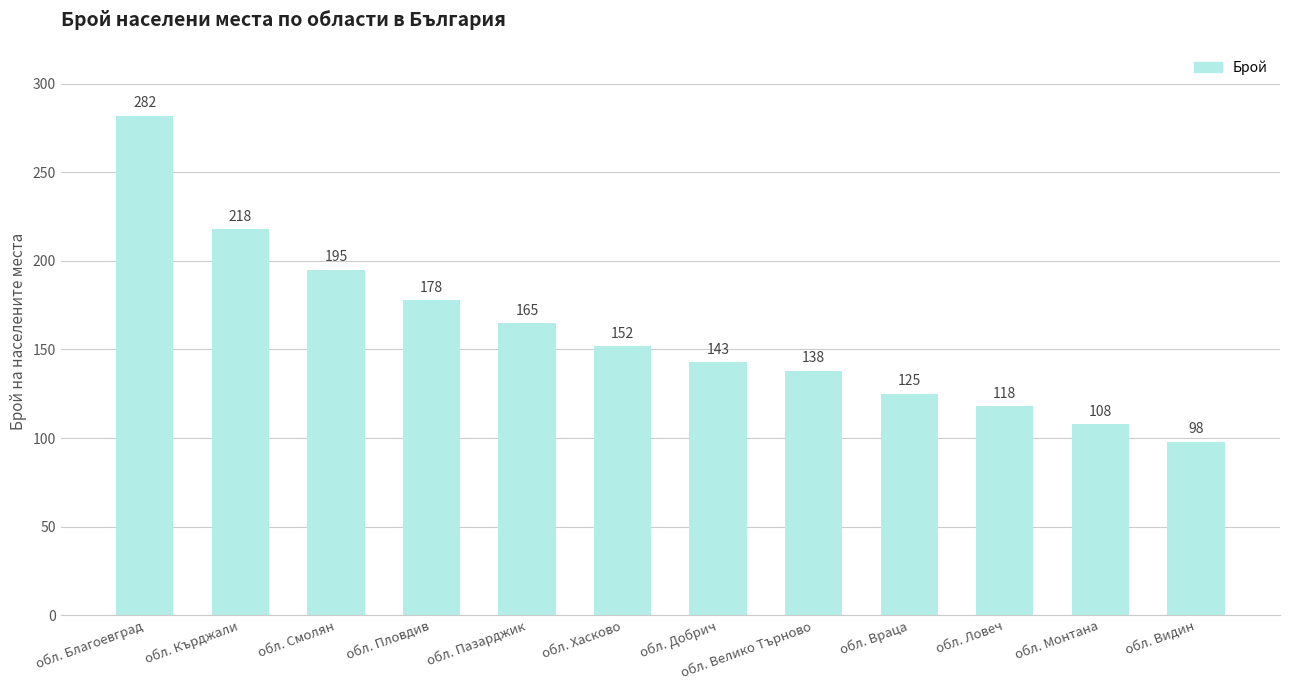

What is the sum of all values?

1920